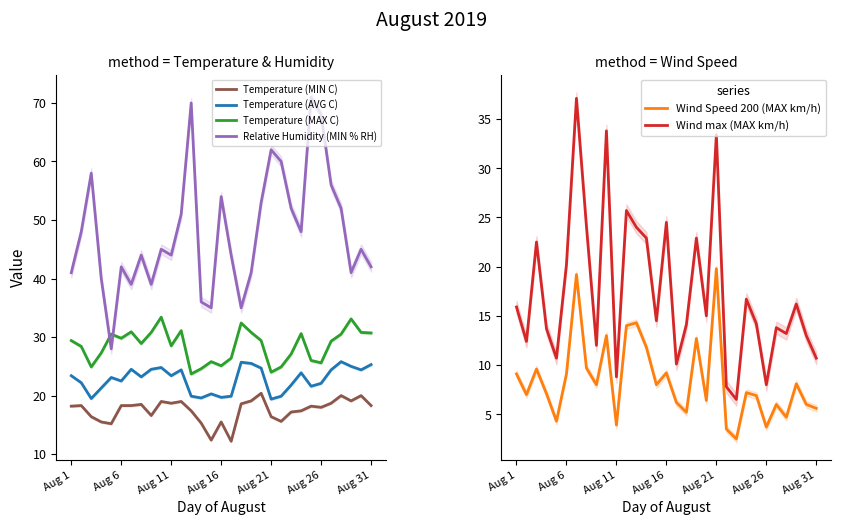

Is it true that Temperature (AVG C) equals 19.4 at Aug 21?

True